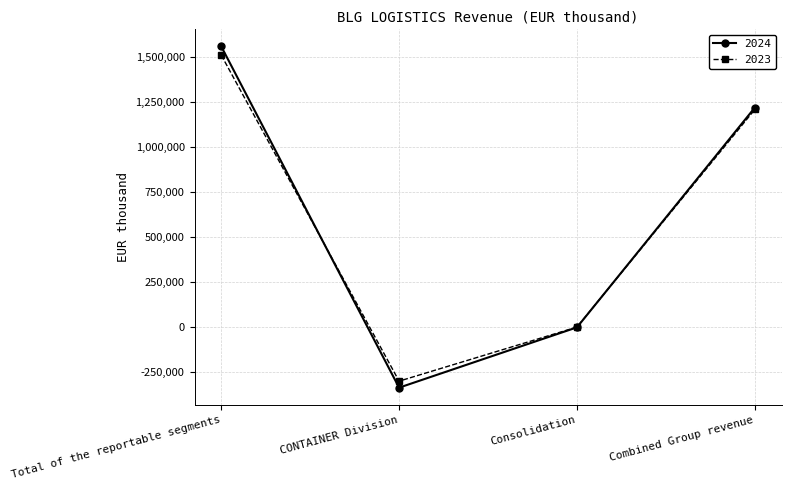

What is the label of the 3rd point from the left?

Consolidation